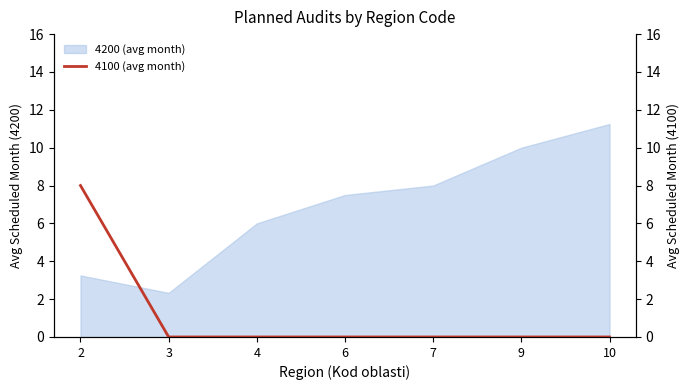

Which category has the highest value in the 4200 (avg month) series?

10